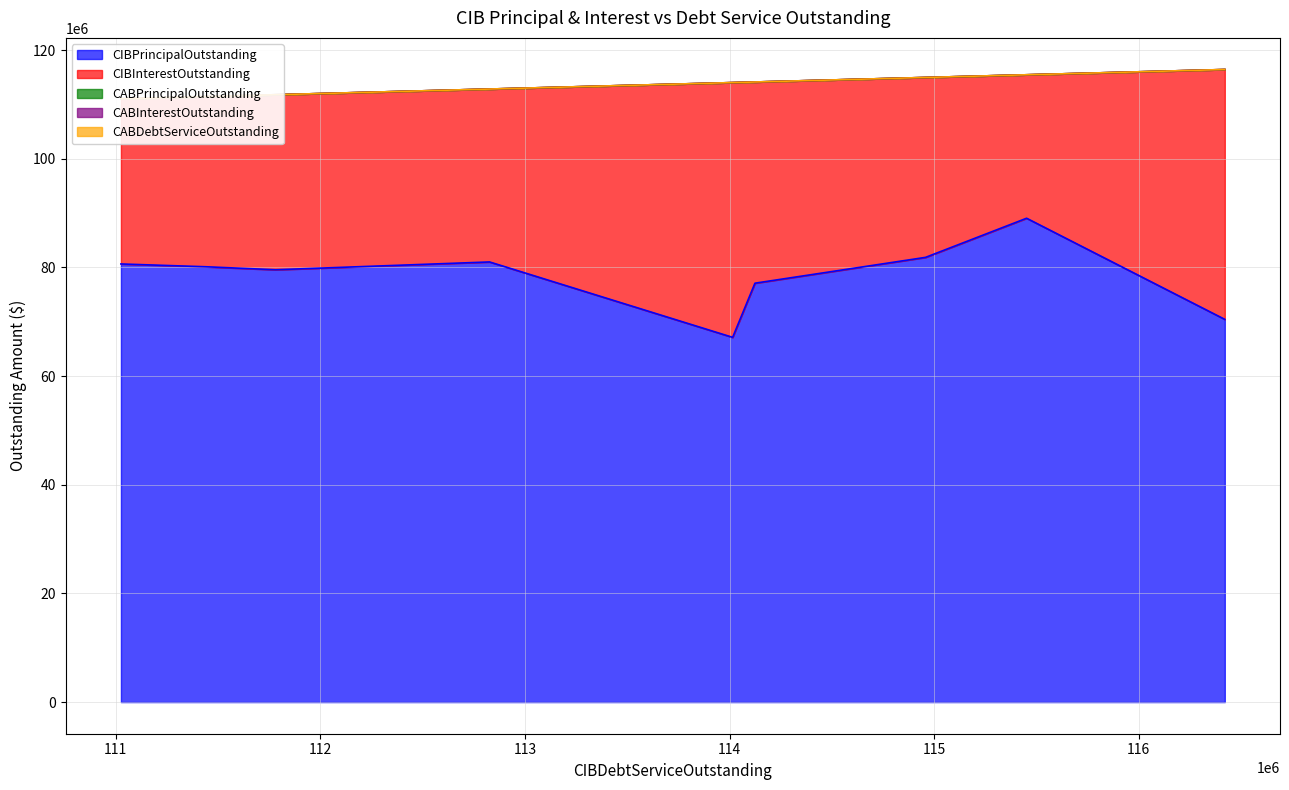

Which series has the largest range (max minus min)?

CIBPrincipalOutstanding